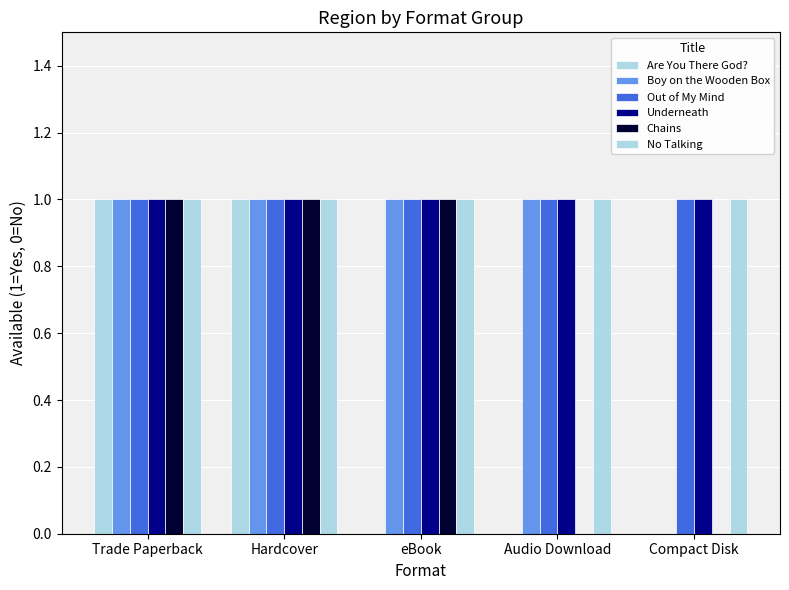

How many groups of bars are there?

5